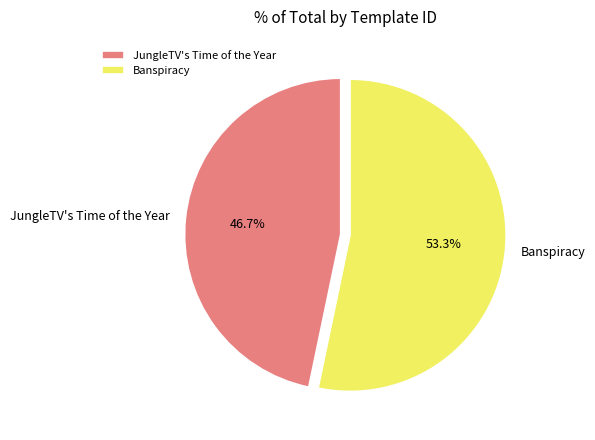

True or false: Banspiracy accounts for 53% of the total.

True